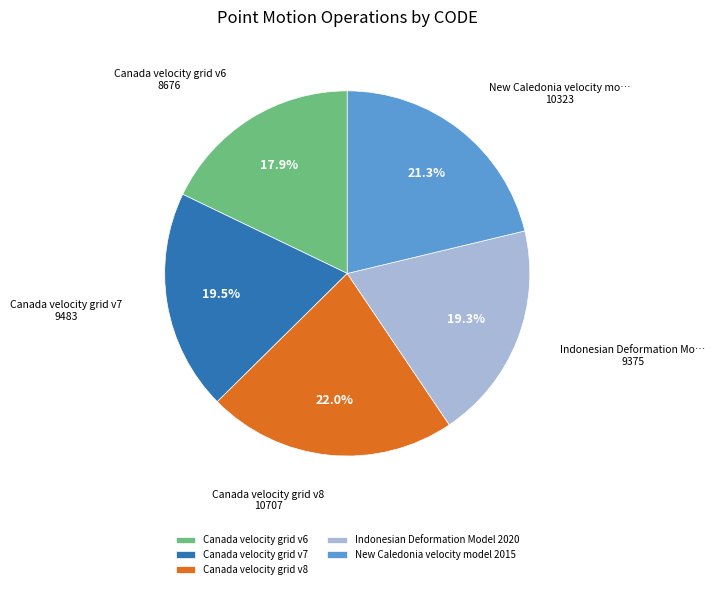

Count the number of slices in the pie.

5